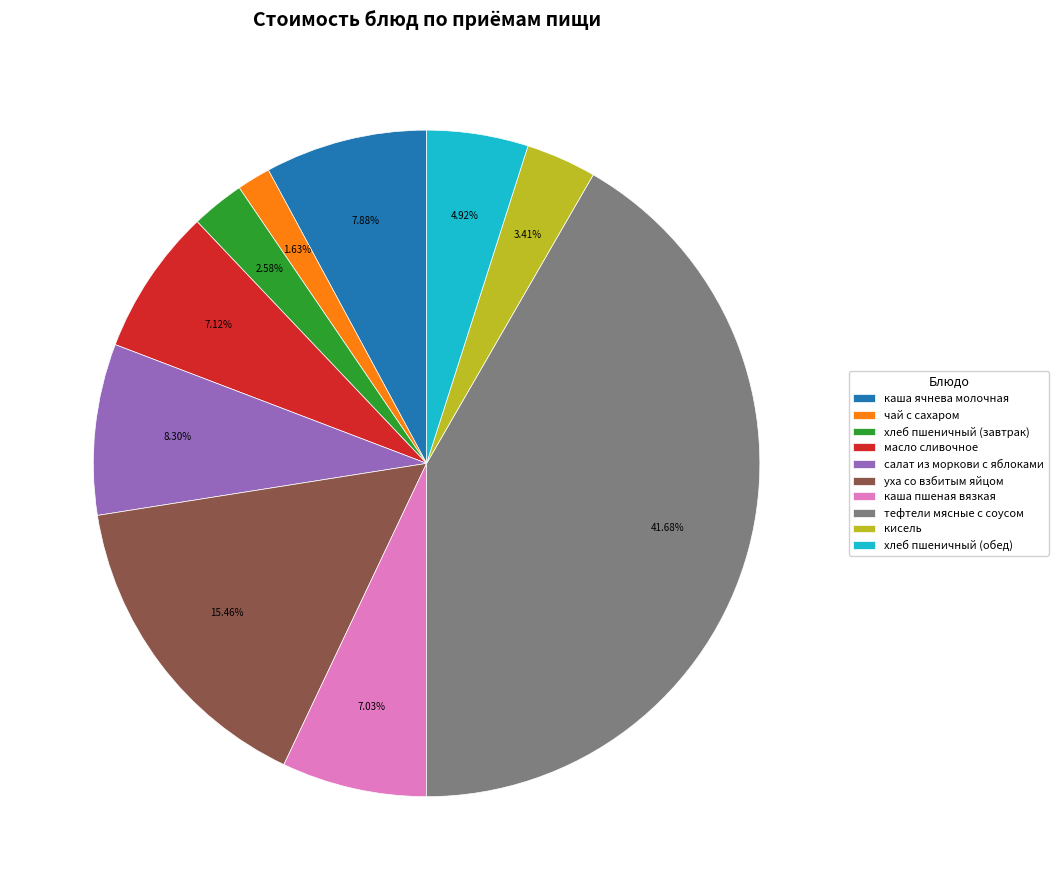

To the nearest percent, what is the difference between the largest and smallest slice percentages?

40%